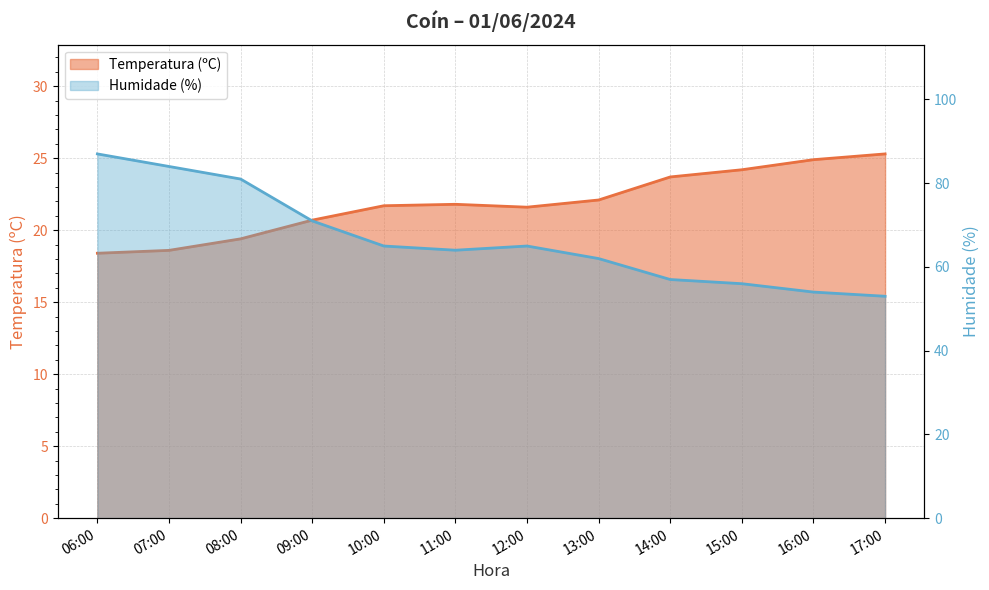

True or false: Humidade (%) has a value of 26.2 at 16:00.

False